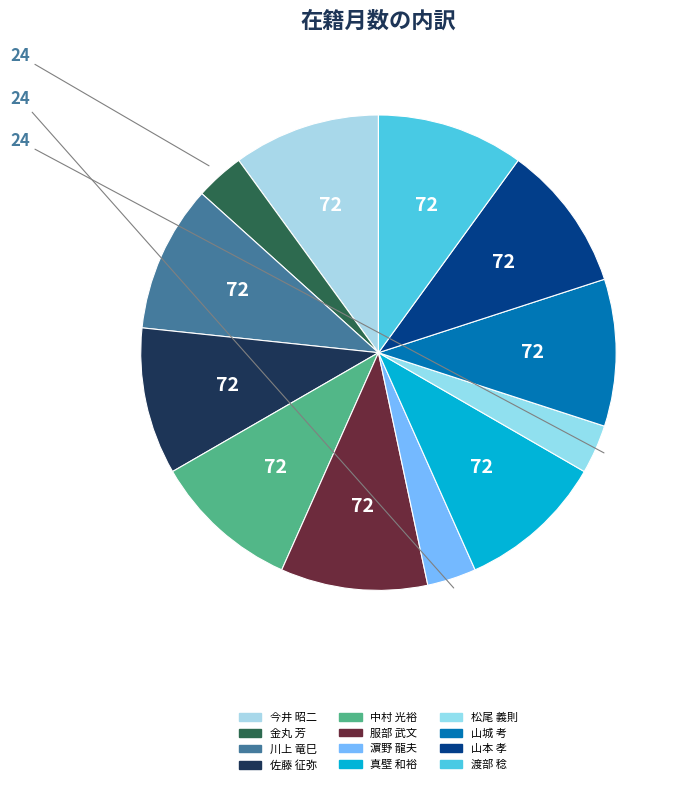

Which category has the biggest portion of the pie?

今井 昭二